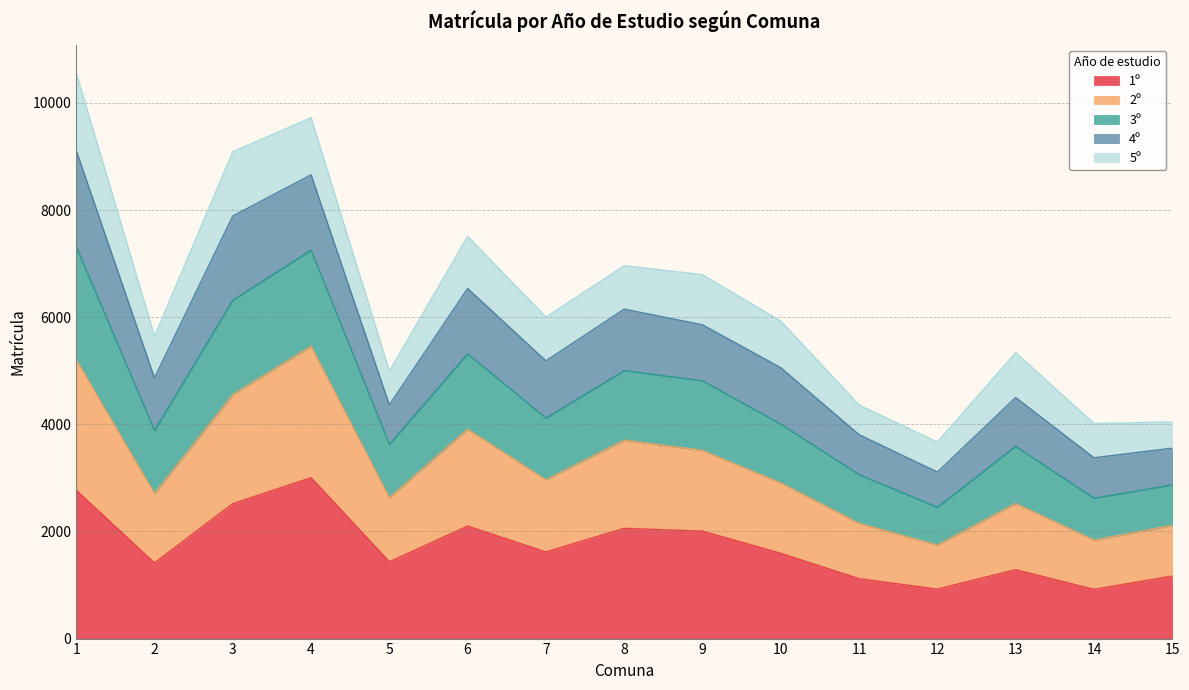

What is the minimum value for 1º?

919